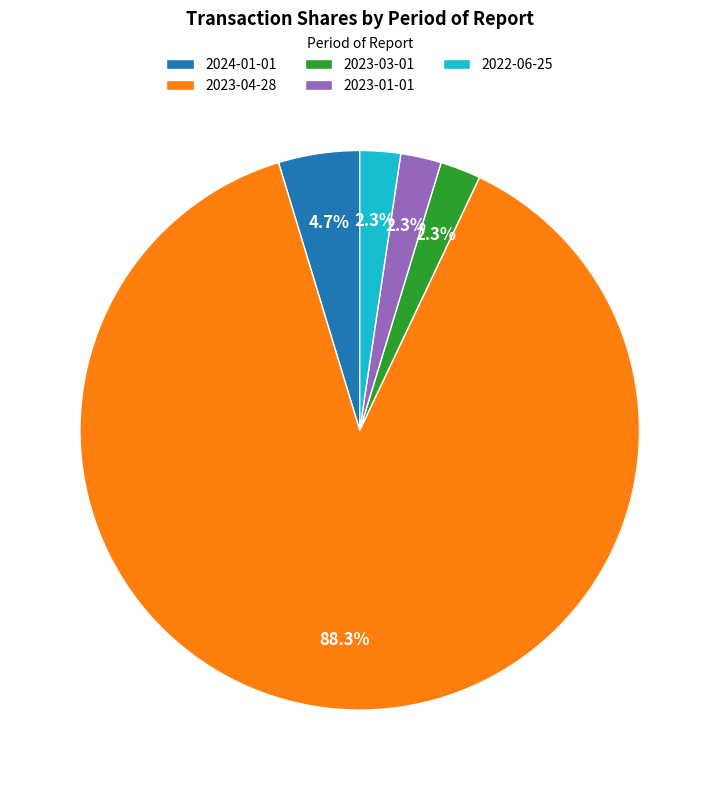

Is 2023-04-28 the majority of the pie?

Yes